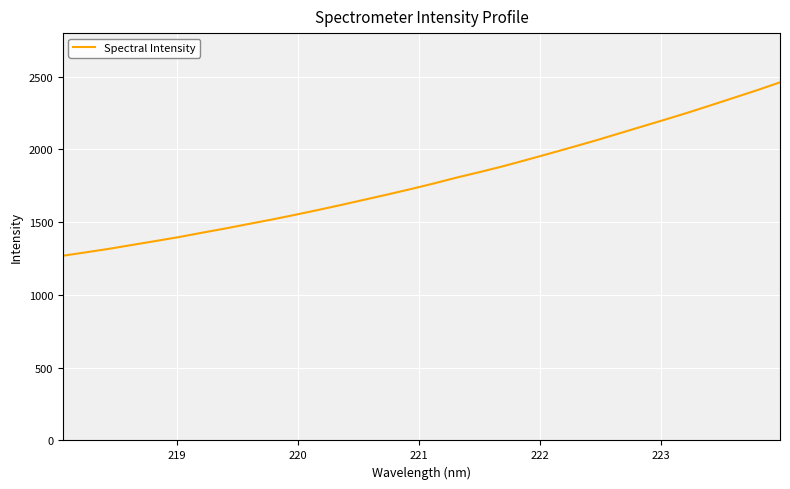

How many values are below 1765?

16